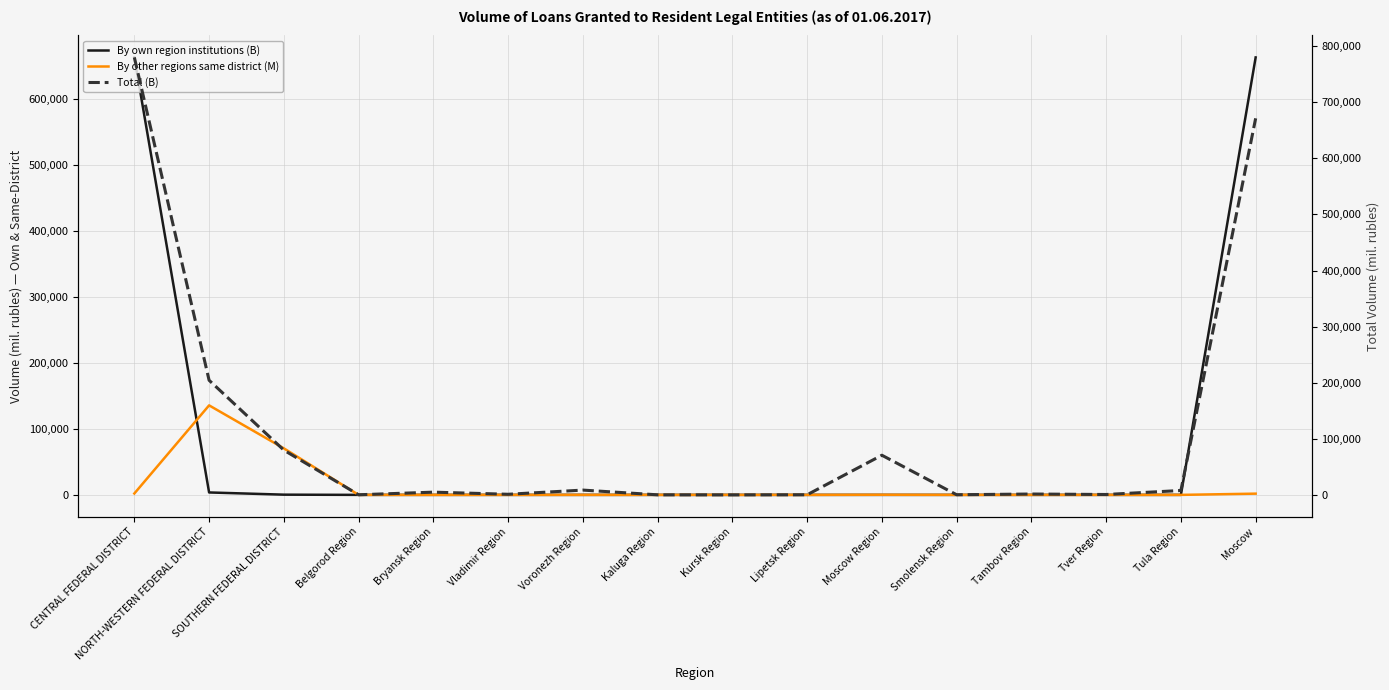

Reading left to right, transcribe all the data shown in this chart.

By own region institutions (B): CENTRAL FEDERAL DISTRICT=663813	NORTH-WESTERN FEDERAL DISTRICT=3679	SOUTHERN FEDERAL DISTRICT=332	Belgorod Region=0	Bryansk Region=0	Vladimir Region=0	Voronezh Region=0	Kaluga Region=0	Kursk Region=0	Lipetsk Region=0	Moscow Region=1	Smolensk Region=0	Tambov Region=0	Tver Region=0	Tula Region=0	Moscow=663731
By other regions same district (M): CENTRAL FEDERAL DISTRICT=2082	NORTH-WESTERN FEDERAL DISTRICT=135813	SOUTHERN FEDERAL DISTRICT=70595	Belgorod Region=0	Bryansk Region=0	Vladimir Region=0	Voronezh Region=29	Kaluga Region=0	Kursk Region=0	Lipetsk Region=0	Moscow Region=189	Smolensk Region=0	Tambov Region=0	Tver Region=0	Tula Region=1	Moscow=1863
Total (B): CENTRAL FEDERAL DISTRICT=779342	NORTH-WESTERN FEDERAL DISTRICT=204763	SOUTHERN FEDERAL DISTRICT=80425	Belgorod Region=1011	Bryansk Region=5662	Vladimir Region=1894	Voronezh Region=9334	Kaluga Region=902	Kursk Region=812	Lipetsk Region=1021	Moscow Region=71359	Smolensk Region=1042	Tambov Region=2346	Tver Region=1491	Tula Region=8629	Moscow=670877